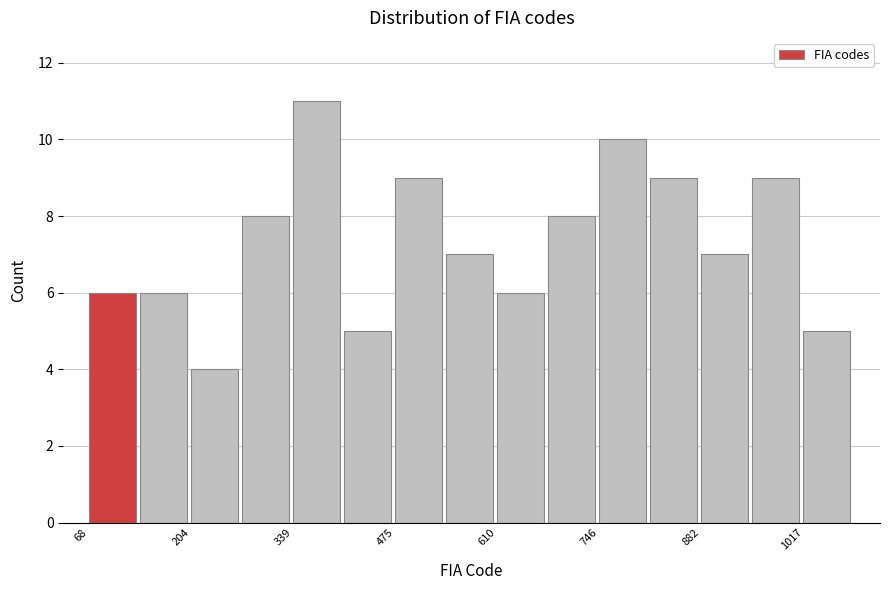

Around what value on the x-axis is the tallest bar? Give the approximate position of its centre, as read against the axis.

380